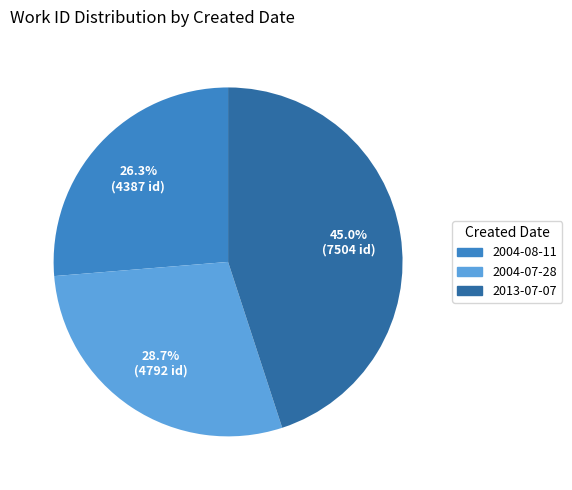

Count the number of slices in the pie.

3